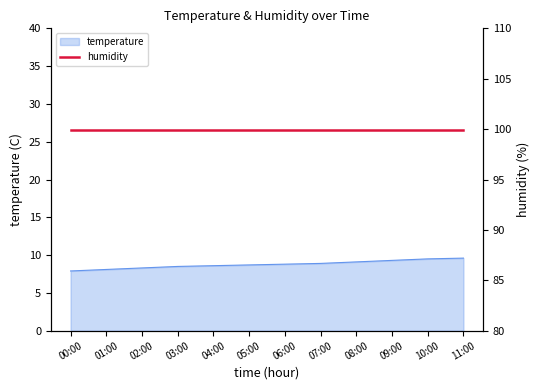

What value does the data have at 04:00?

8.6